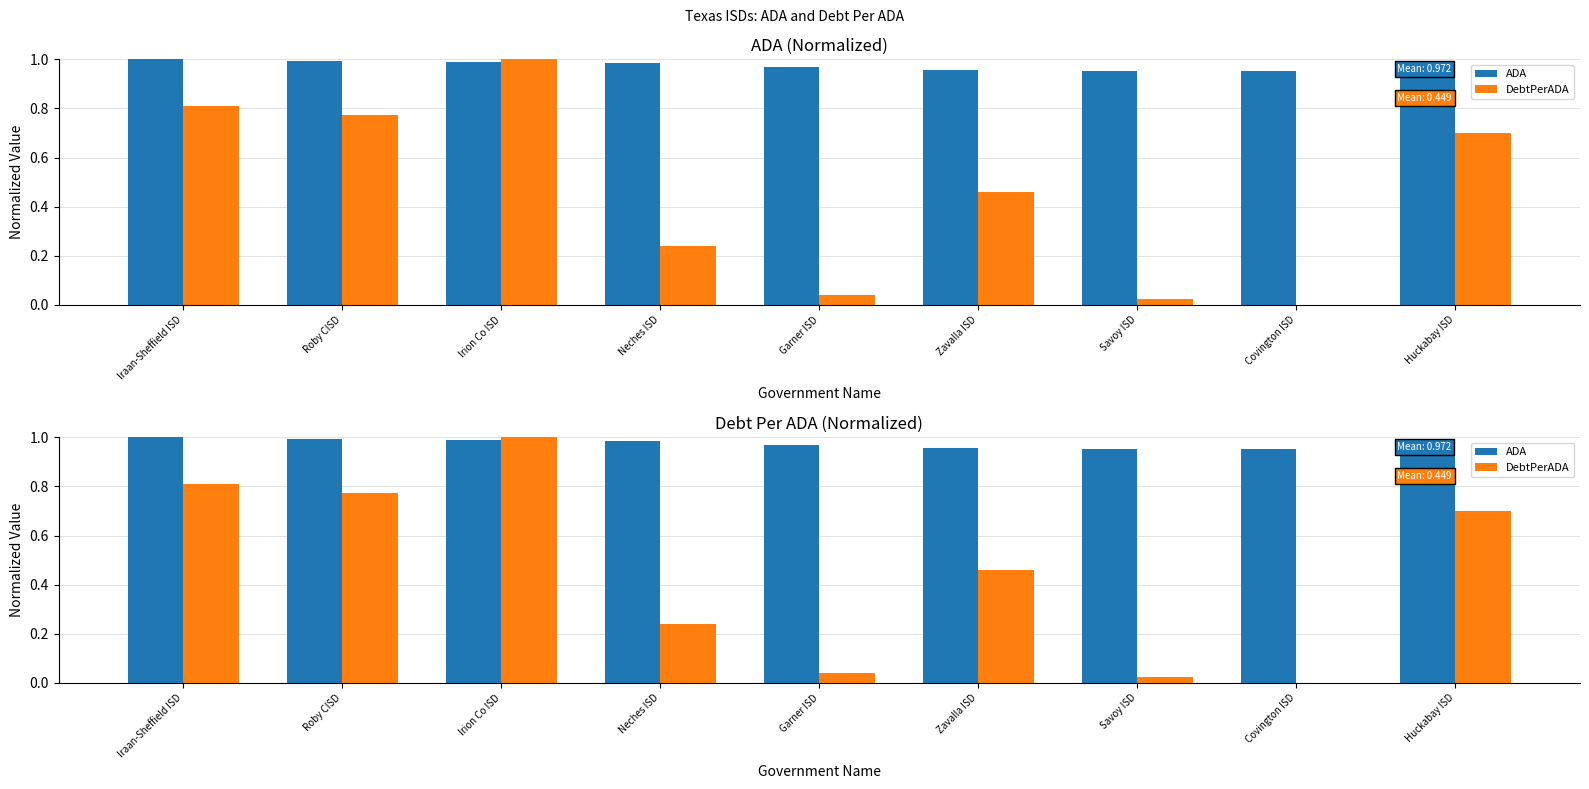

Read the ADA value at Irion Co ISD.

1.0